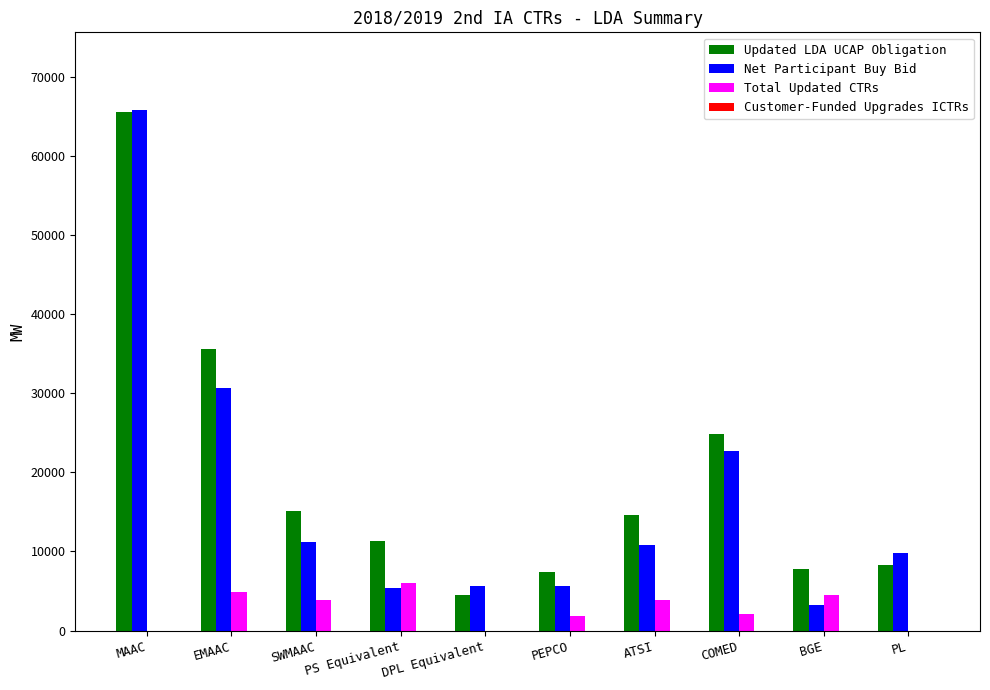

Which series changed the most between PS Equivalent and PEPCO?

Total Updated CTRs